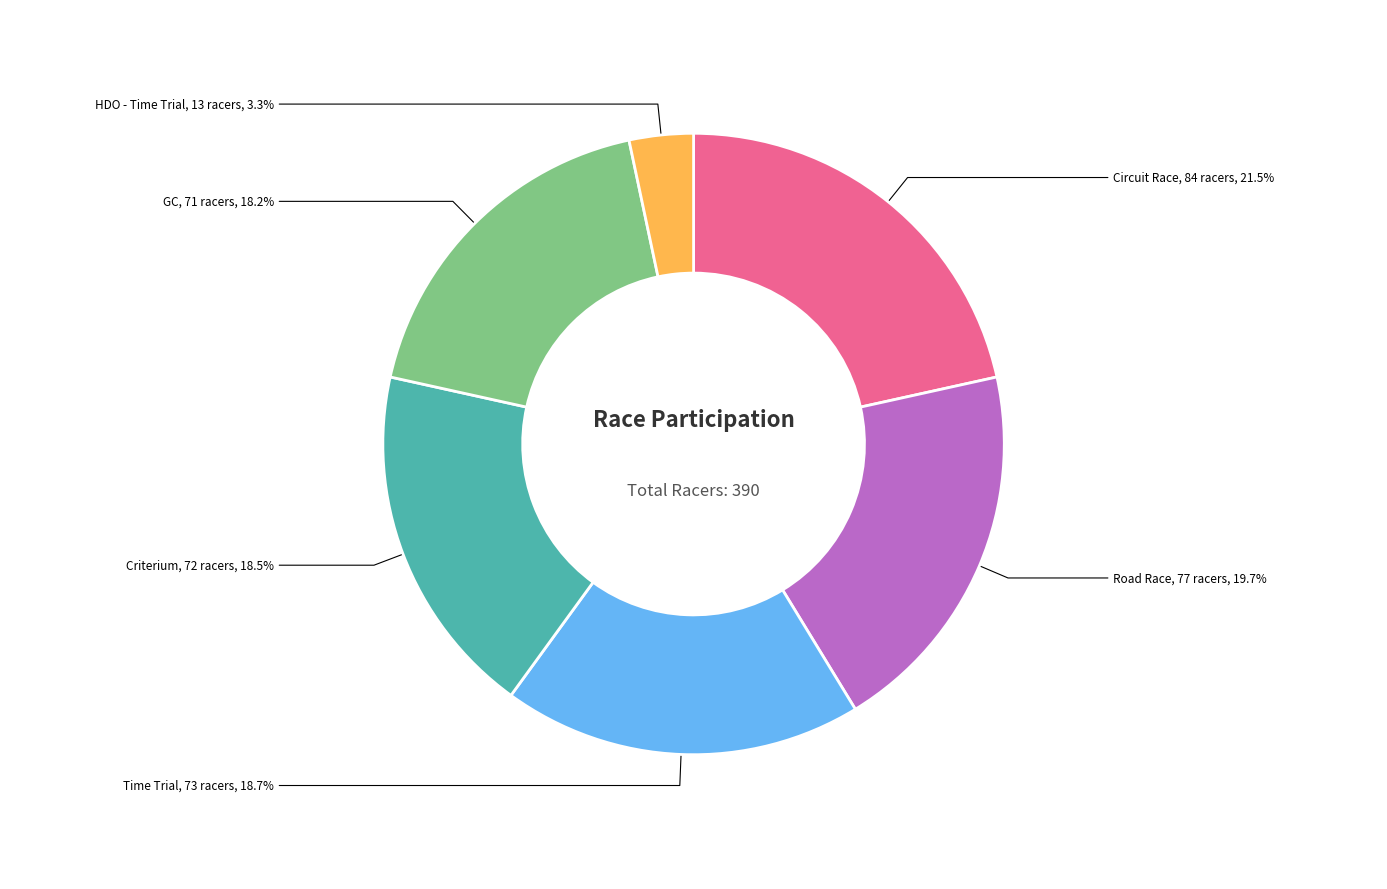

Combined, what portion of the pie is Road Race and Criterium?

38.2%